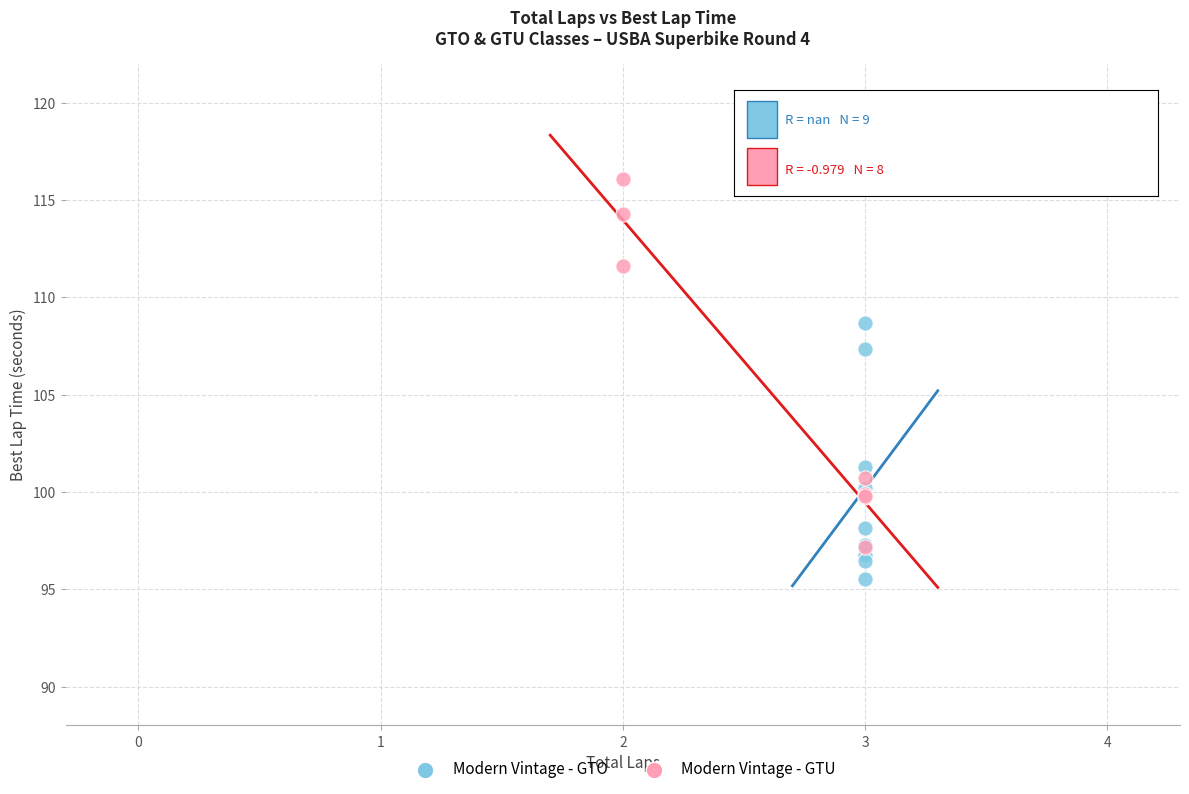

Which series reaches the minimum Y coordinate?

Modern Vintage - GTO